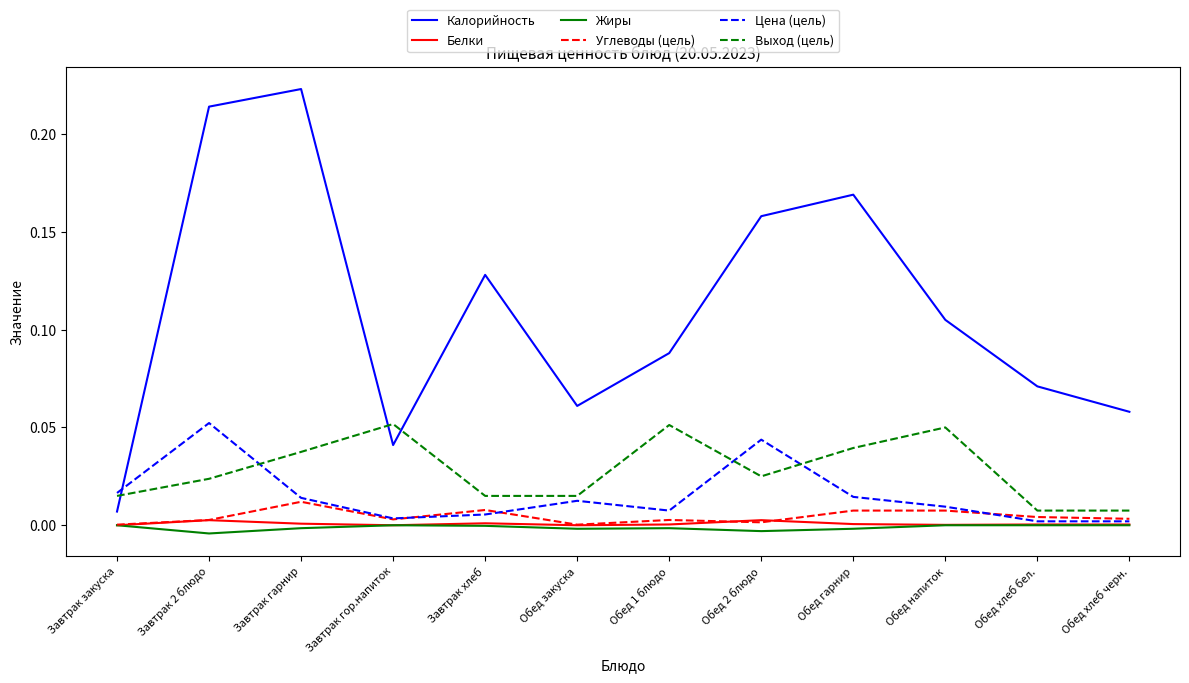

True or false: Цена (цель) has a value of 0.0 at Обед 1 блюдо.

True